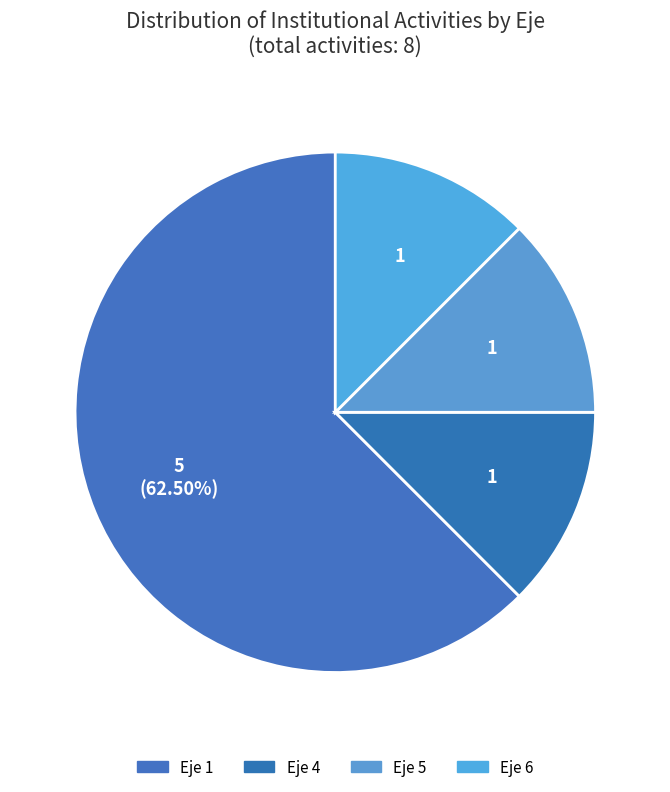

Which slice is the smallest?

Eje 4